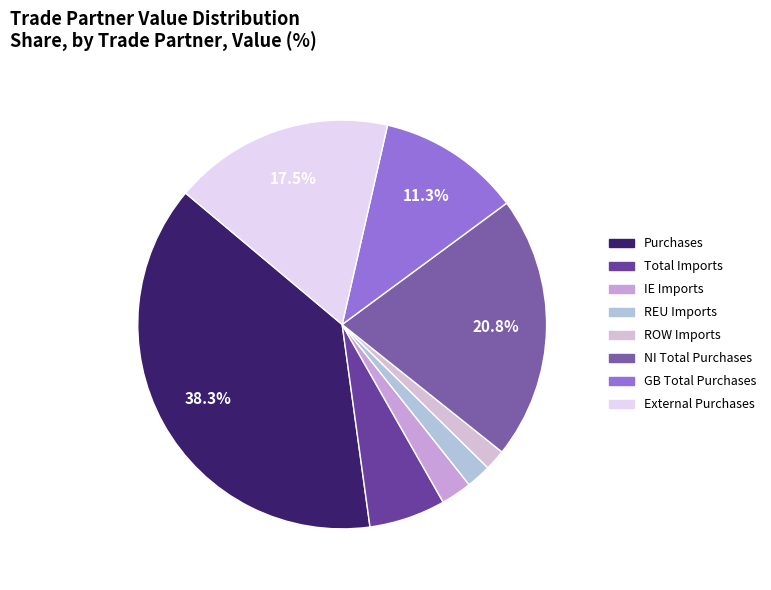

What percentage do REU Imports and ROW Imports together represent?

3.6%